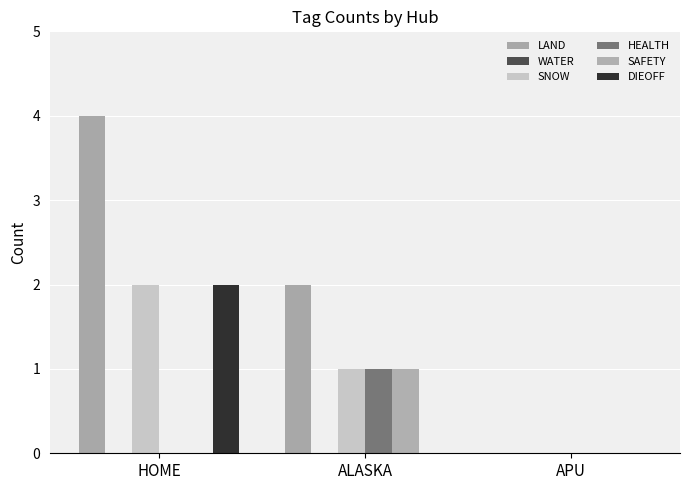

Reading left to right, extract all data points from this chart.

LAND: 4	2	0
WATER: 0	0	0
SNOW: 2	1	0
HEALTH: 0	1	0
SAFETY: 0	1	0
DIEOFF: 2	0	0